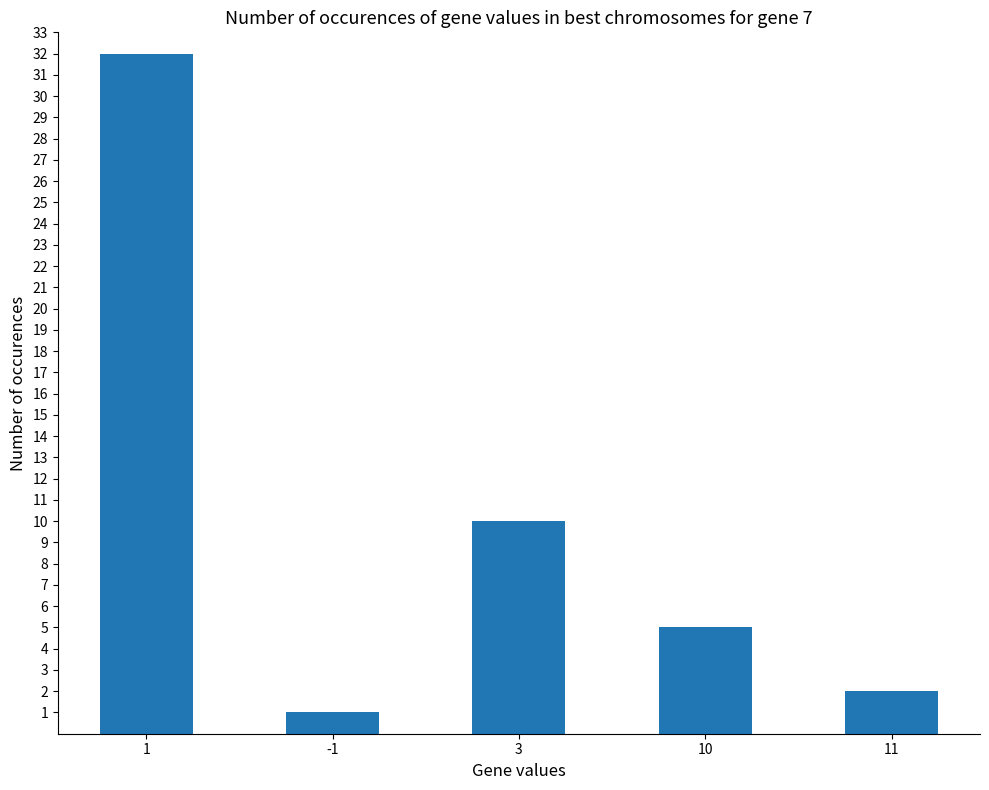

What is the greatest value displayed?

32